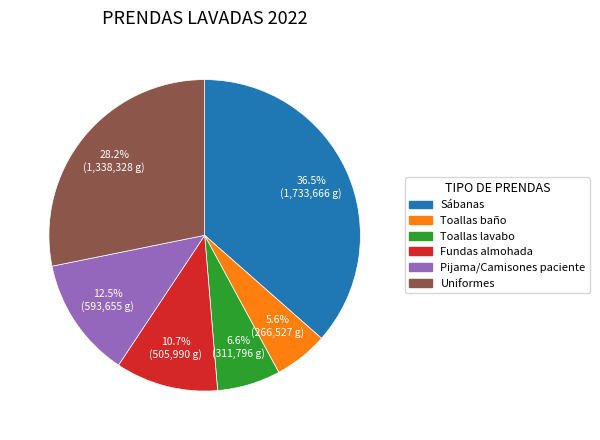

Which category has the smallest portion of the pie?

Toallas baño